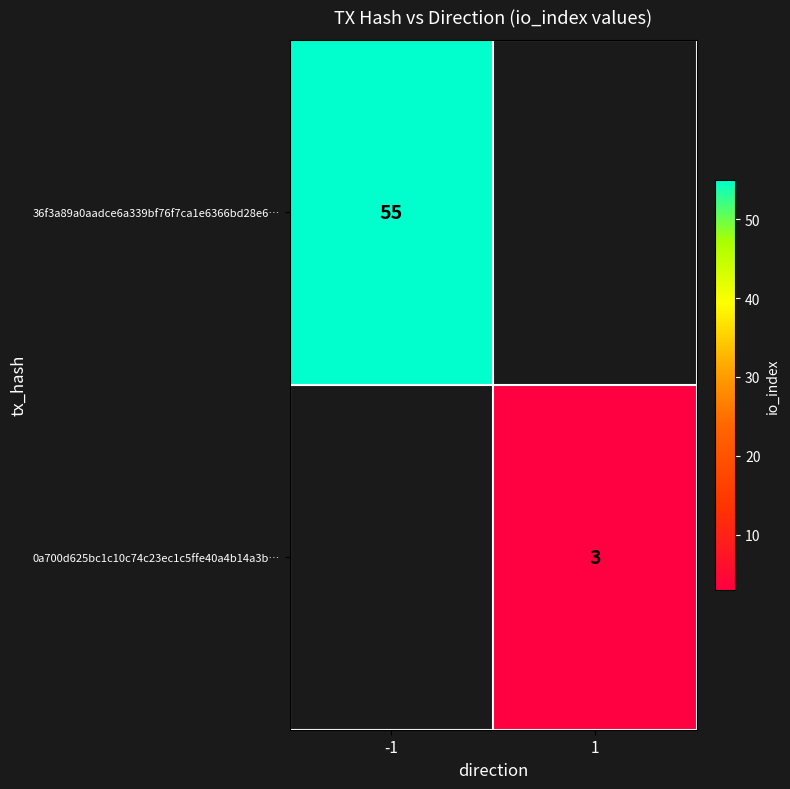

True or false: 36f3a89a0aadce6a339bf76f7ca1e6366bd28e6… has a value of 55 at -1.

True